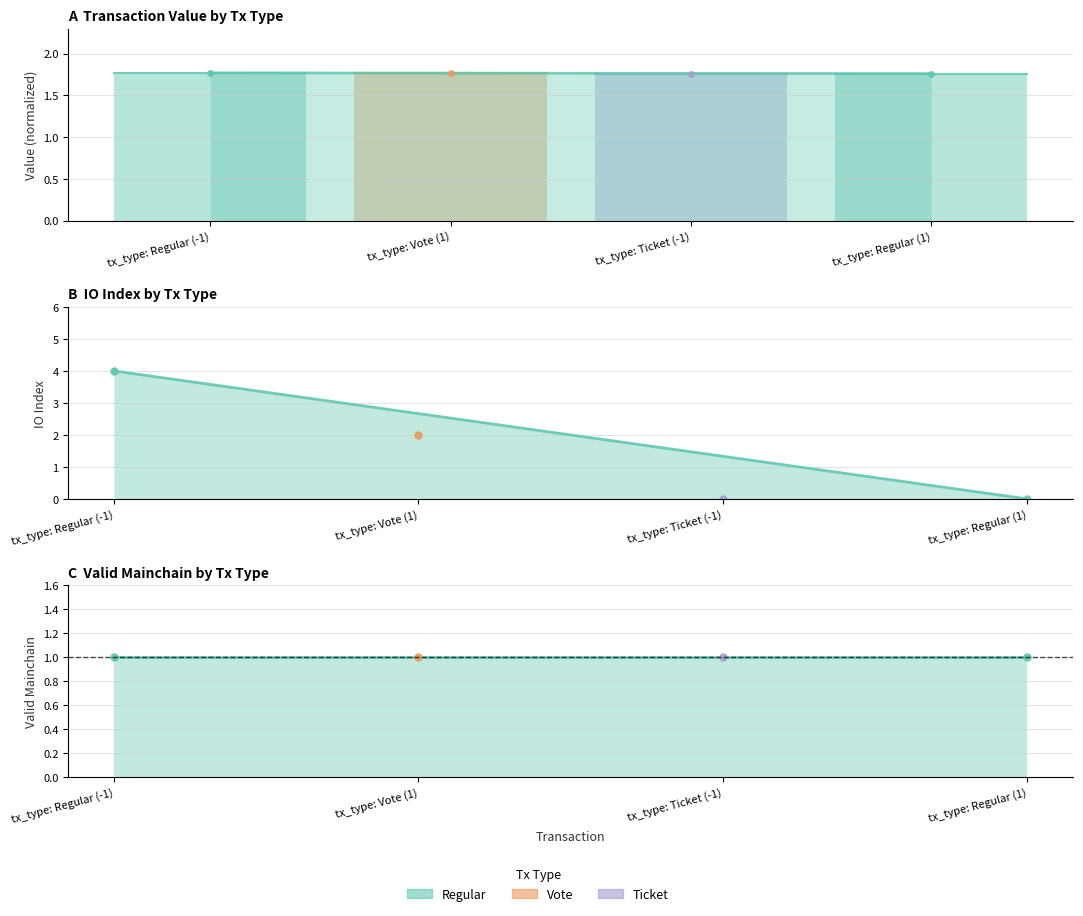

What value does the Regular series have at tx_type: Regular (1)?

1.0